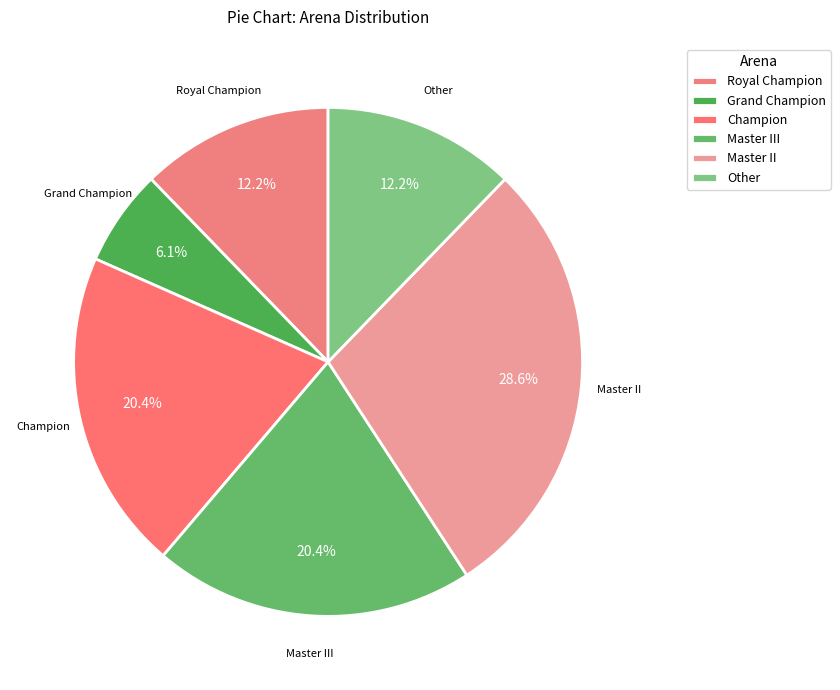

Which slice is the smallest?

Grand Champion